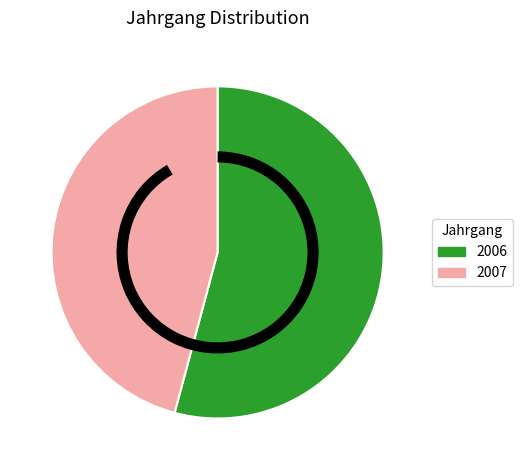

Which slice is the largest?

2006